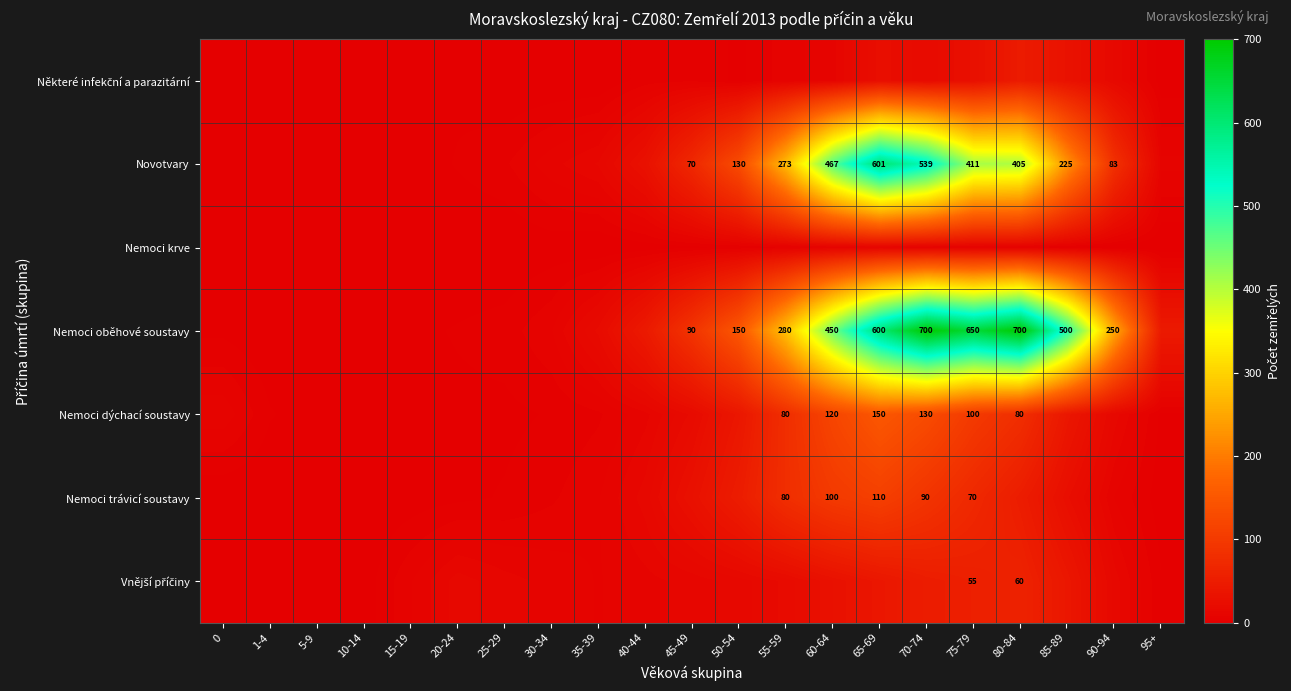

What is the sum of the Novotvary values at 45-49 and 75-79?

481